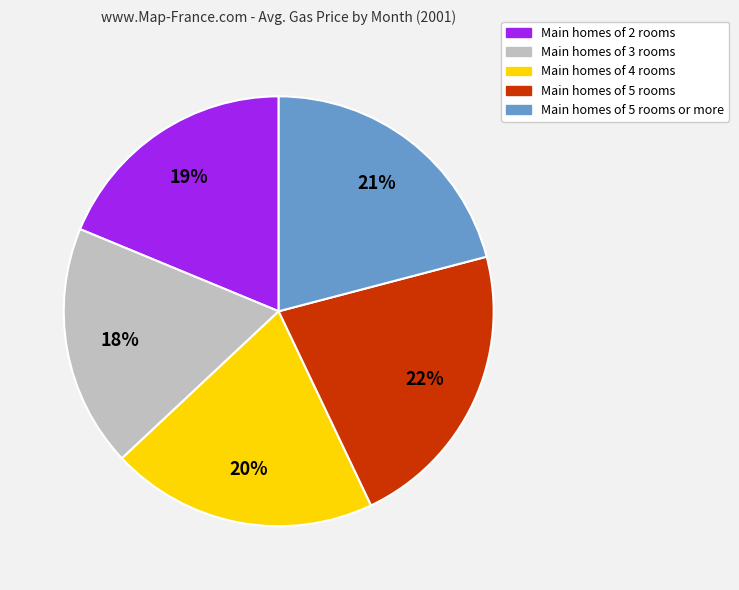

Does any single category account for the majority?

No